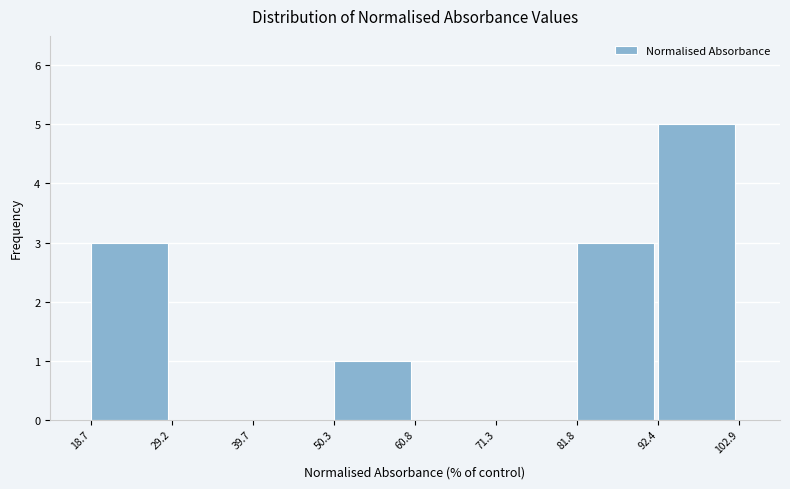

Which range on the x-axis has the tallest bar?

92.4 to 102.9